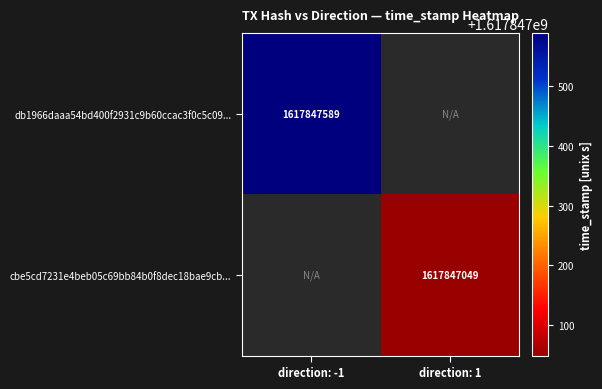

Count the number of categories in the chart.

2